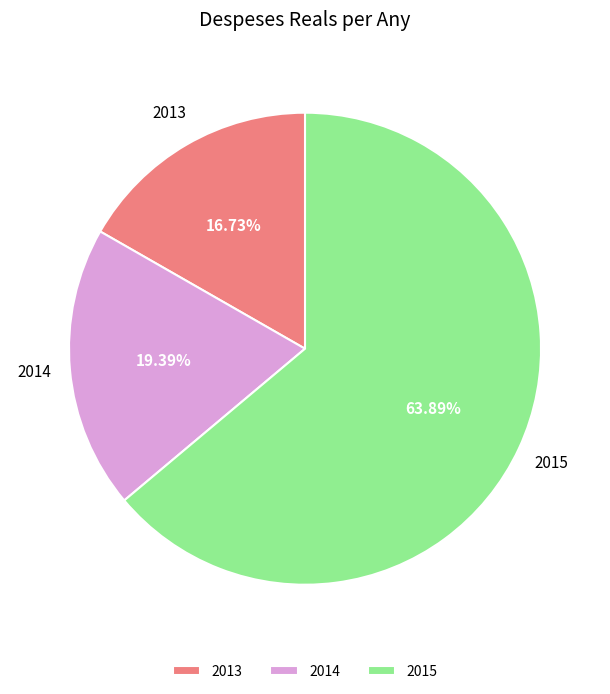

Approximately how many times larger is the value at 2015 compared to 2014?

3.3